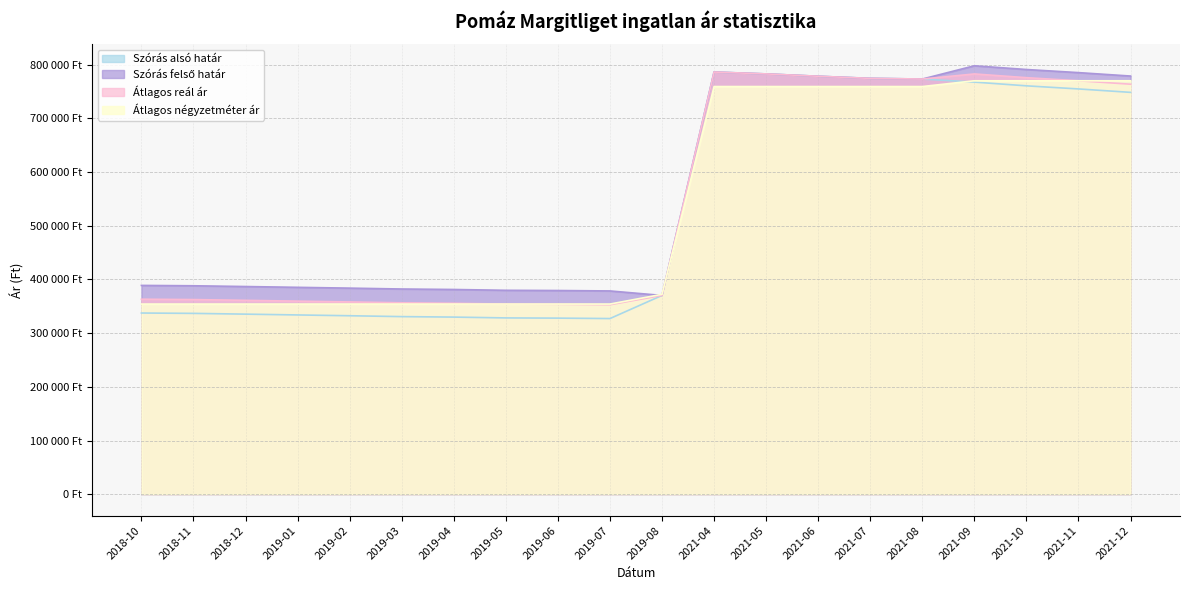

What is the difference between the highest and lowest values at 2019-01?

51402